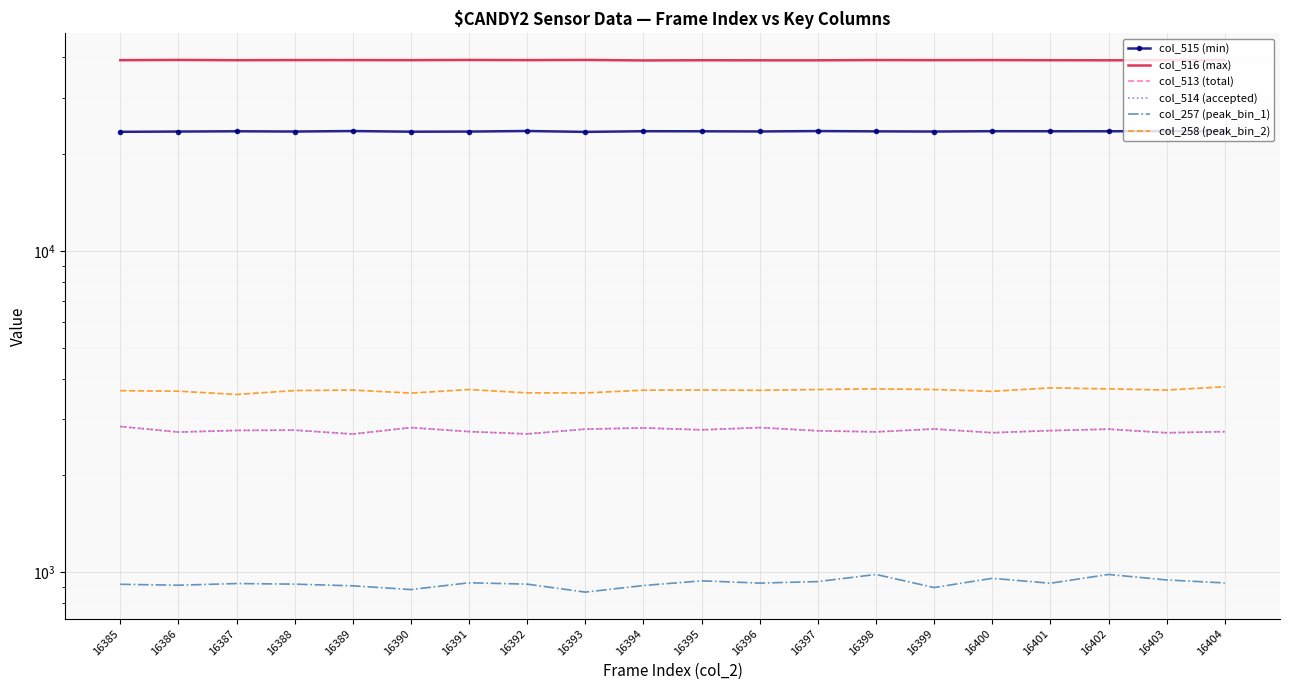

Which category has the lowest value in the col_515 (min) series?

16393